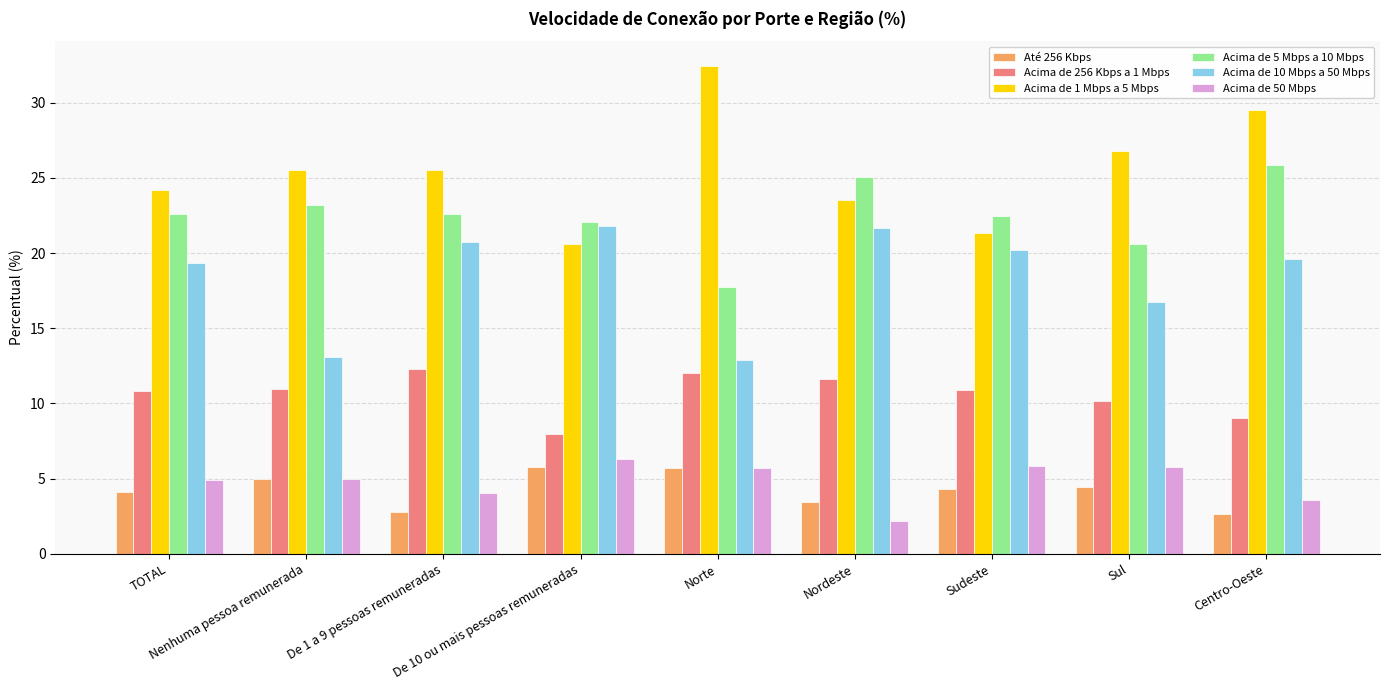

At Sul, list the series in order from smallest to largest.

Até 256 Kbps, Acima de 50 Mbps, Acima de 256 Kbps a 1 Mbps, Acima de 10 Mbps a 50 Mbps, Acima de 5 Mbps a 10 Mbps, Acima de 1 Mbps a 5 Mbps